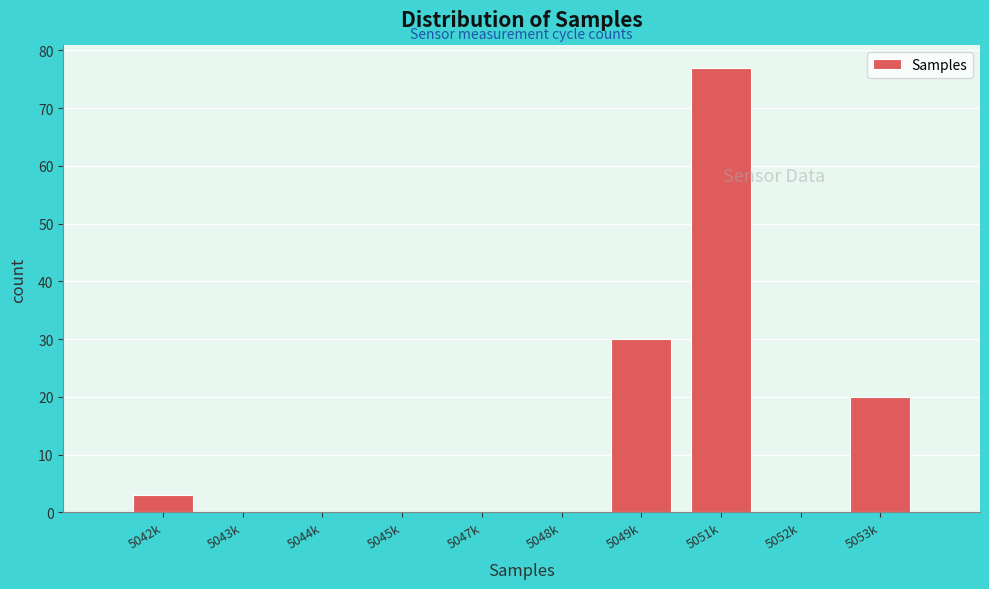

Reading left to right, extract all data points from this chart.

5042k=3	5043k=0	5044k=0	5045k=0	5047k=0	5048k=0	5049k=30	5051k=77	5052k=0	5053k=20